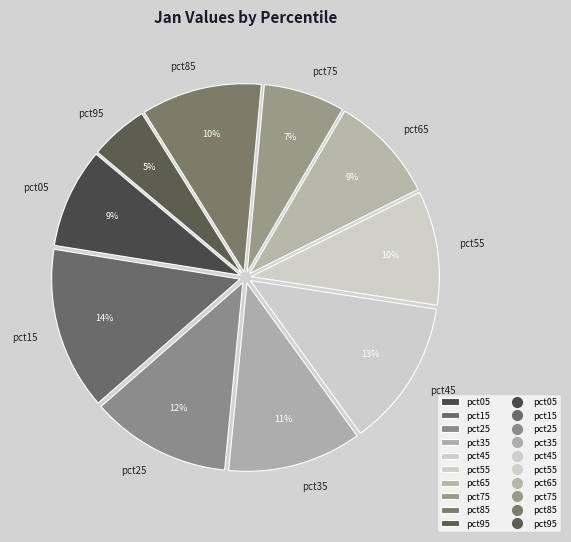

To the nearest percent, what portion does pct85 represent?

10%